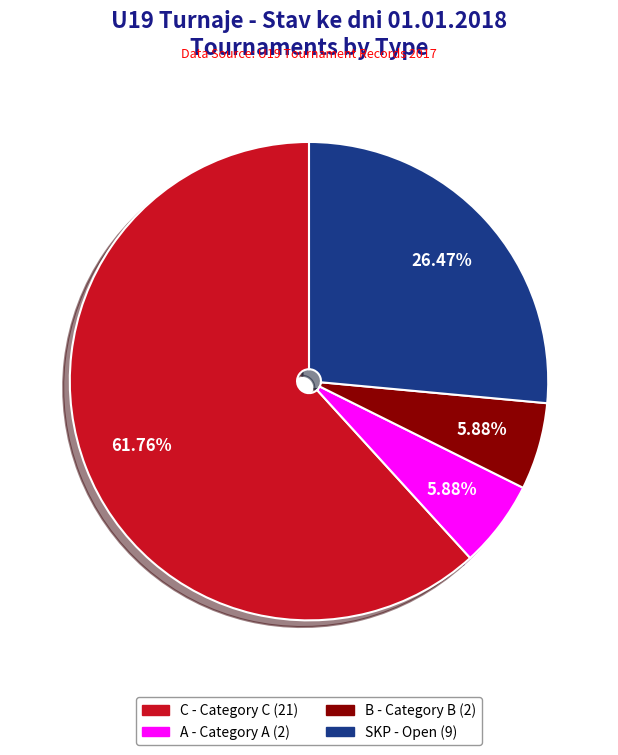

The A slice represents 1% of the pie. True or false?

False